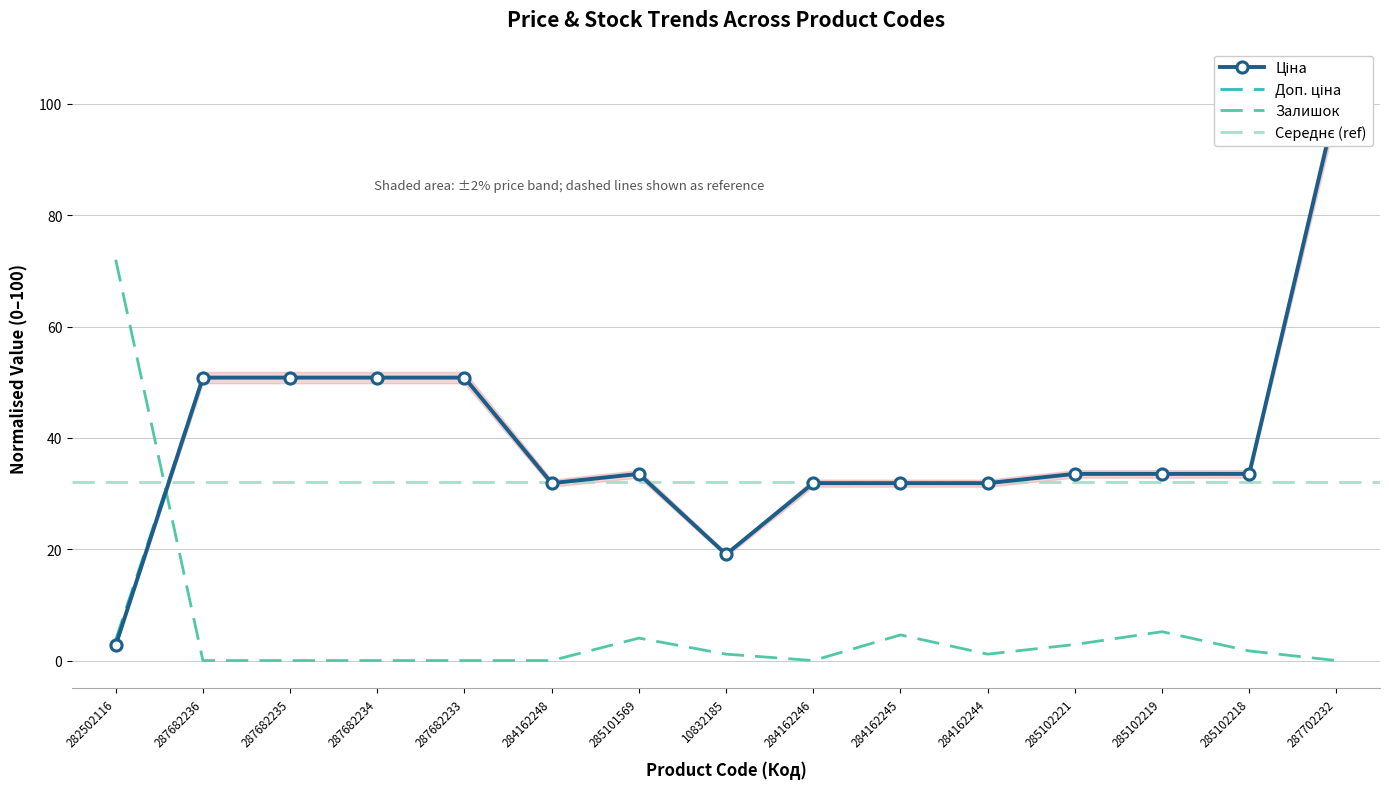

Reading right to left, extract all data points from this chart.

Ціна: 100.0	33.5	33.5	33.5	31.9	31.9	31.9	19.1	33.5	31.9	50.8	50.8	50.8	50.8	2.8
Доп. ціна: 100.0	33.5	33.5	33.5	31.9	31.9	31.9	19.1	33.5	31.9	50.8	50.8	50.8	50.8	3.7
Залишок: 0.0	1.7	5.2	2.9	1.2	4.6	0.0	1.2	4.0	0.0	0.0	0.0	0.0	0.0	72.0